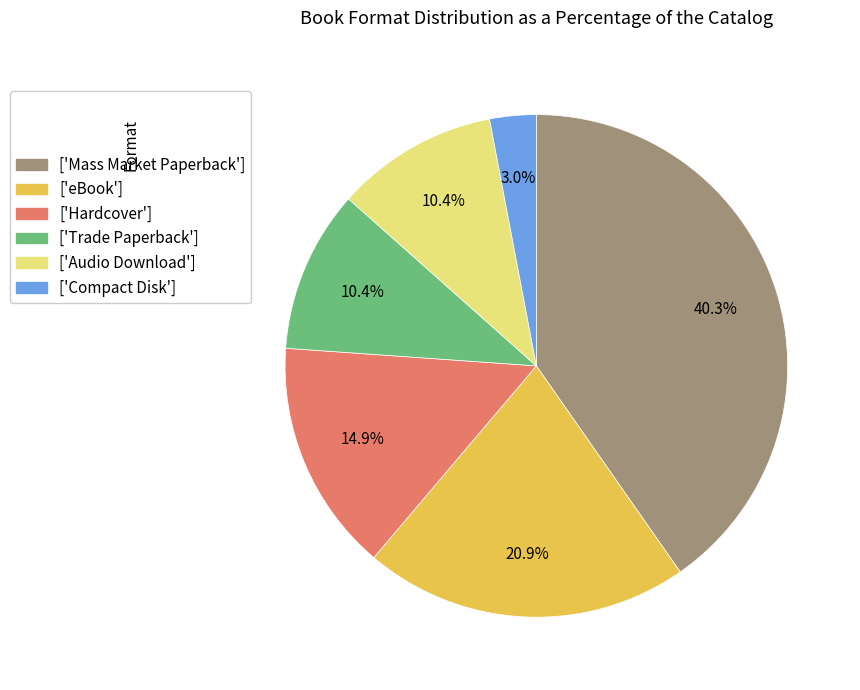

Approximately how many times larger is the value at ['Trade Paperback'] compared to ['Compact Disk']?

3.5